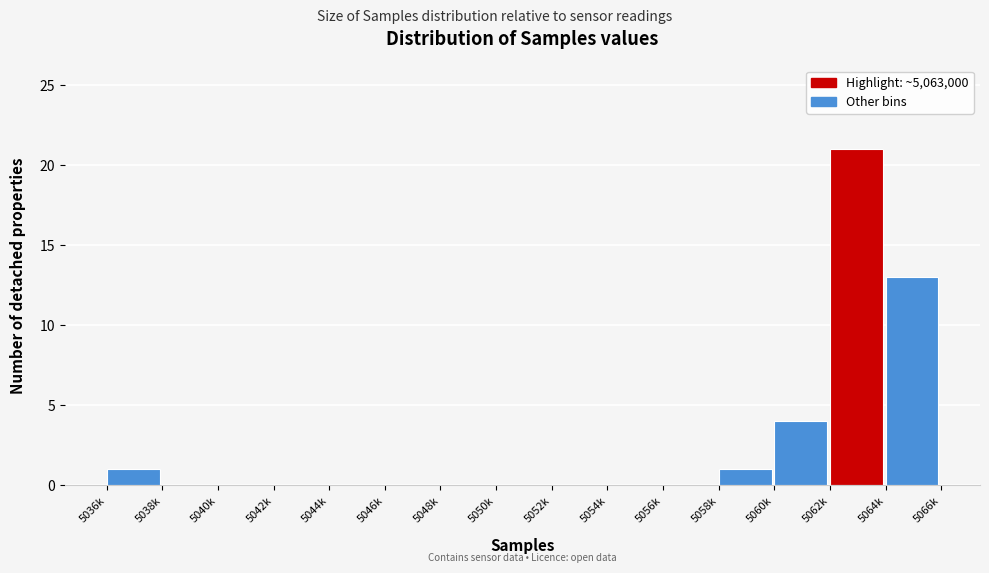

Reading left to right, transcribe all the data shown in this chart.

5036k=1	5038k=0	5040k=0	5042k=0	5044k=0	5046k=0	5048k=0	5050k=0	5052k=0	5054k=0	5056k=0	5058k=1	5060k=4	5062k=21	5064k=13